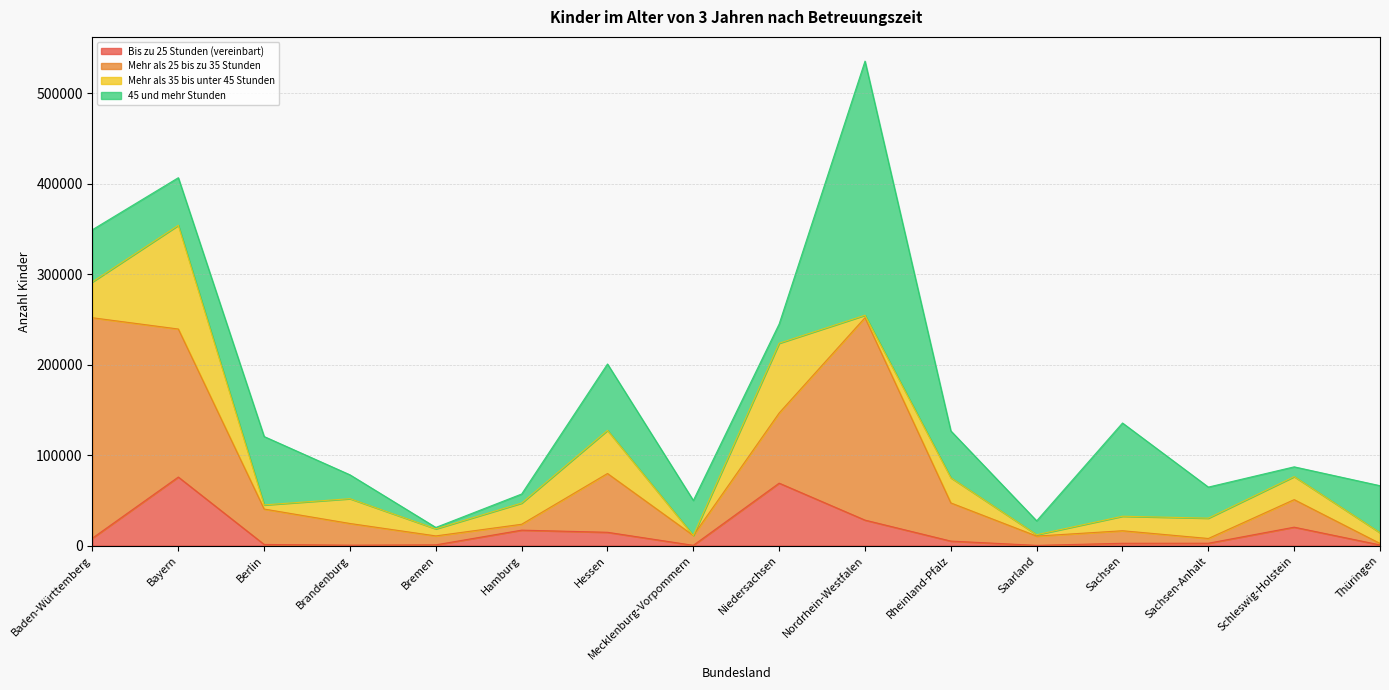

Where is the first local minimum for 45 und mehr Stunden?

Bayern